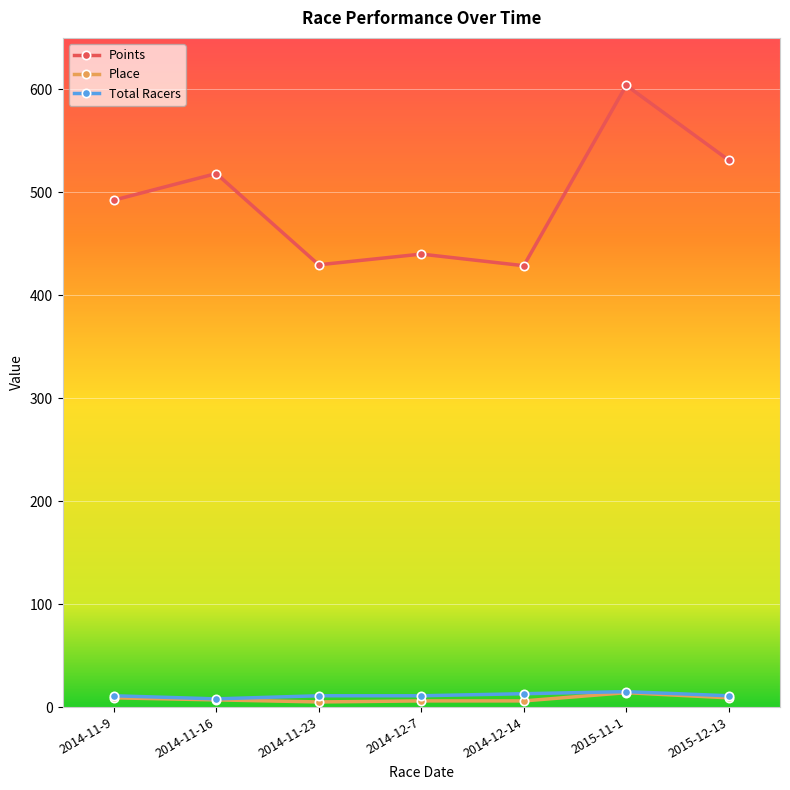

The Place series shows 7.0 at 2014-11-16. True or false?

True